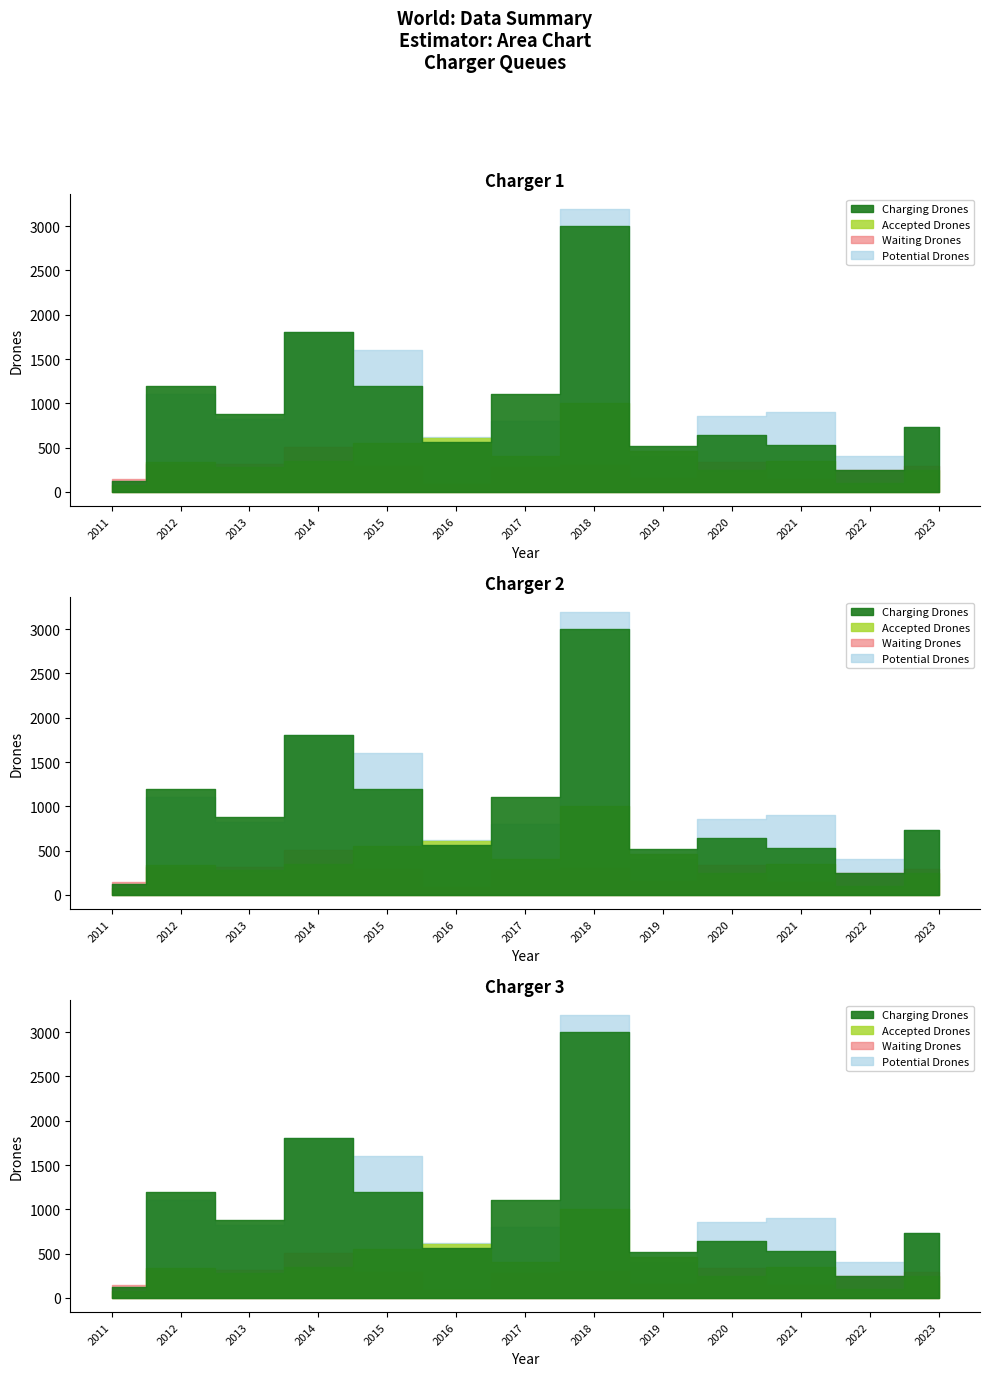

Which has a higher value, 2020 or 2013?

2013